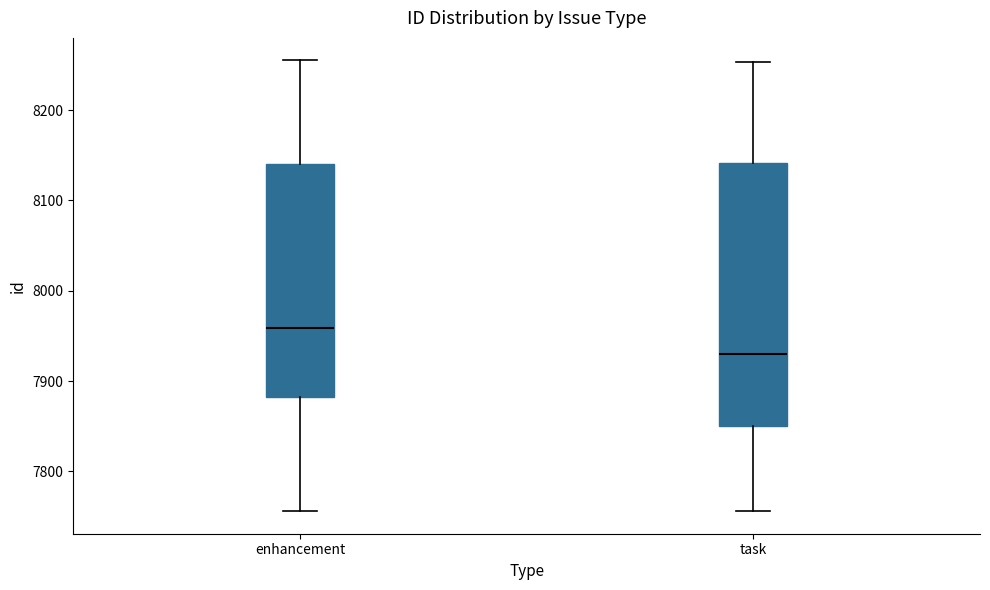

Reading left to right, transcribe this box plot: for each box, give where its median line is, the range the box spans, and where its two whiskers end, as read against the y-axis. The values are not printed on the chart, so give them approximately, as read against the axis.

enhancement: median 7960, box 7880 to 8140, whiskers 7760 to 8260
task: median 7930, box 7850 to 8140, whiskers 7760 to 8250